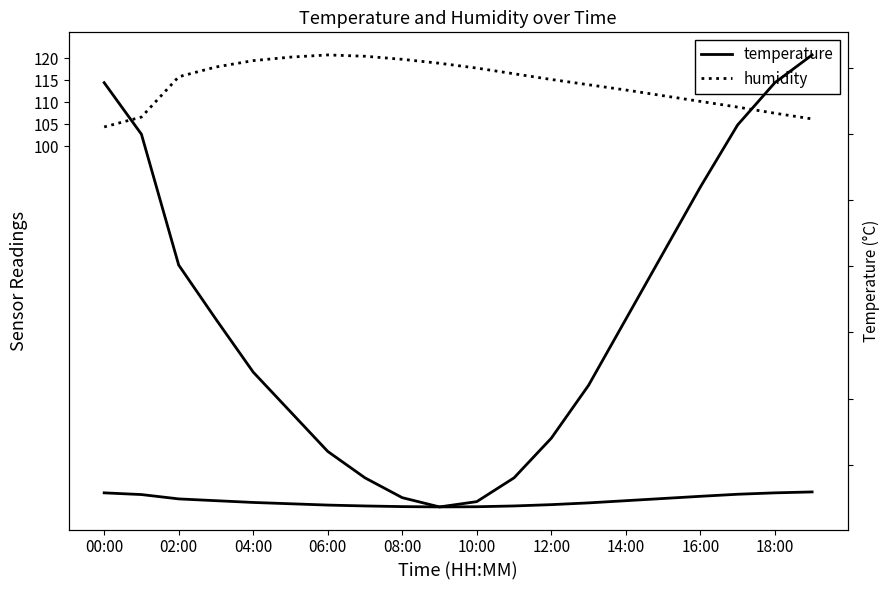

What is the label of the 17th point from the left?

16:00